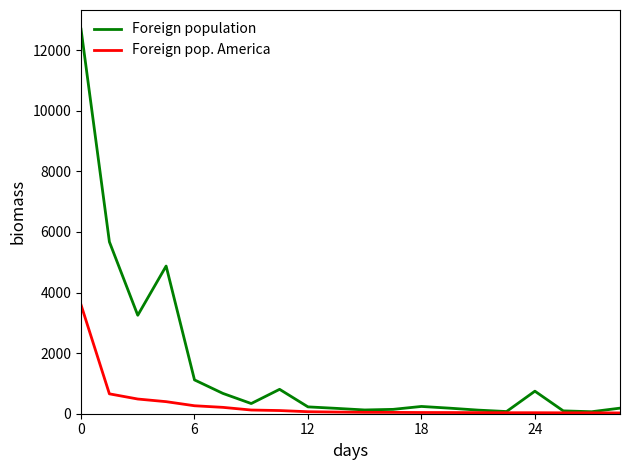

How many lines are shown in the chart?

2